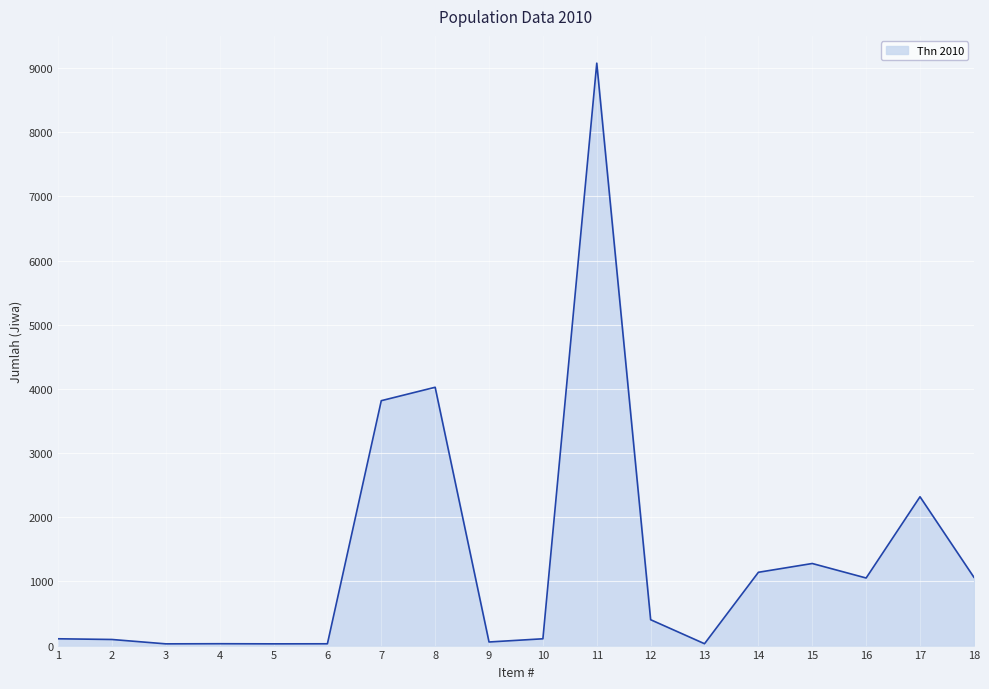

What is the greatest value displayed?

9075